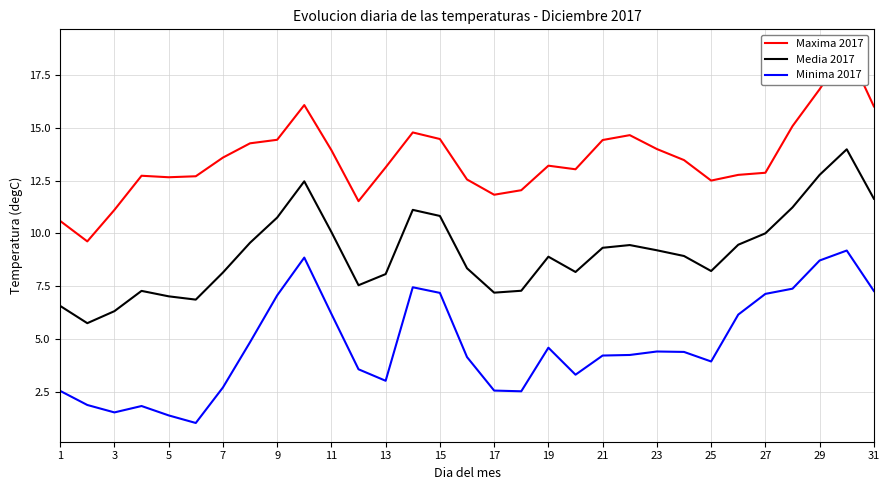

The Media 2017 series shows 13.1 at 13. True or false?

False